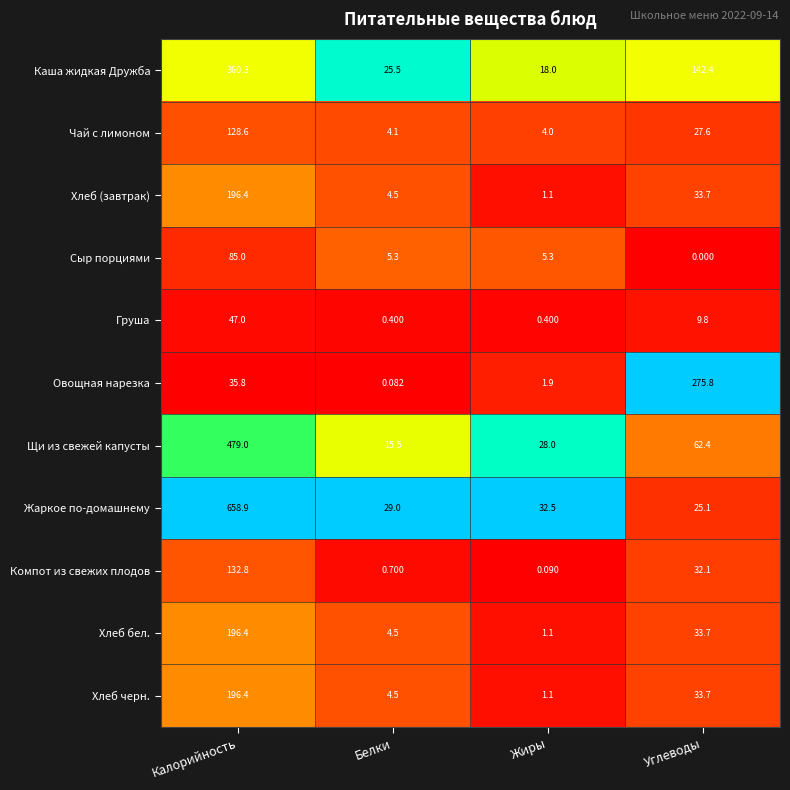

Which category has the lowest value across all series?

Углеводы